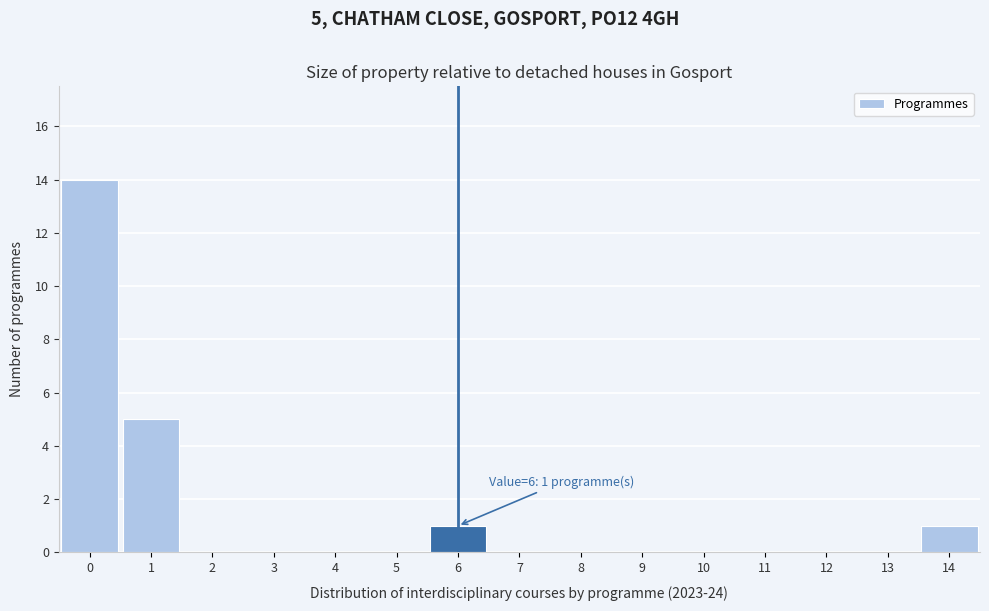

Which range on the x-axis has the tallest bar?

-0.5 to 0.5